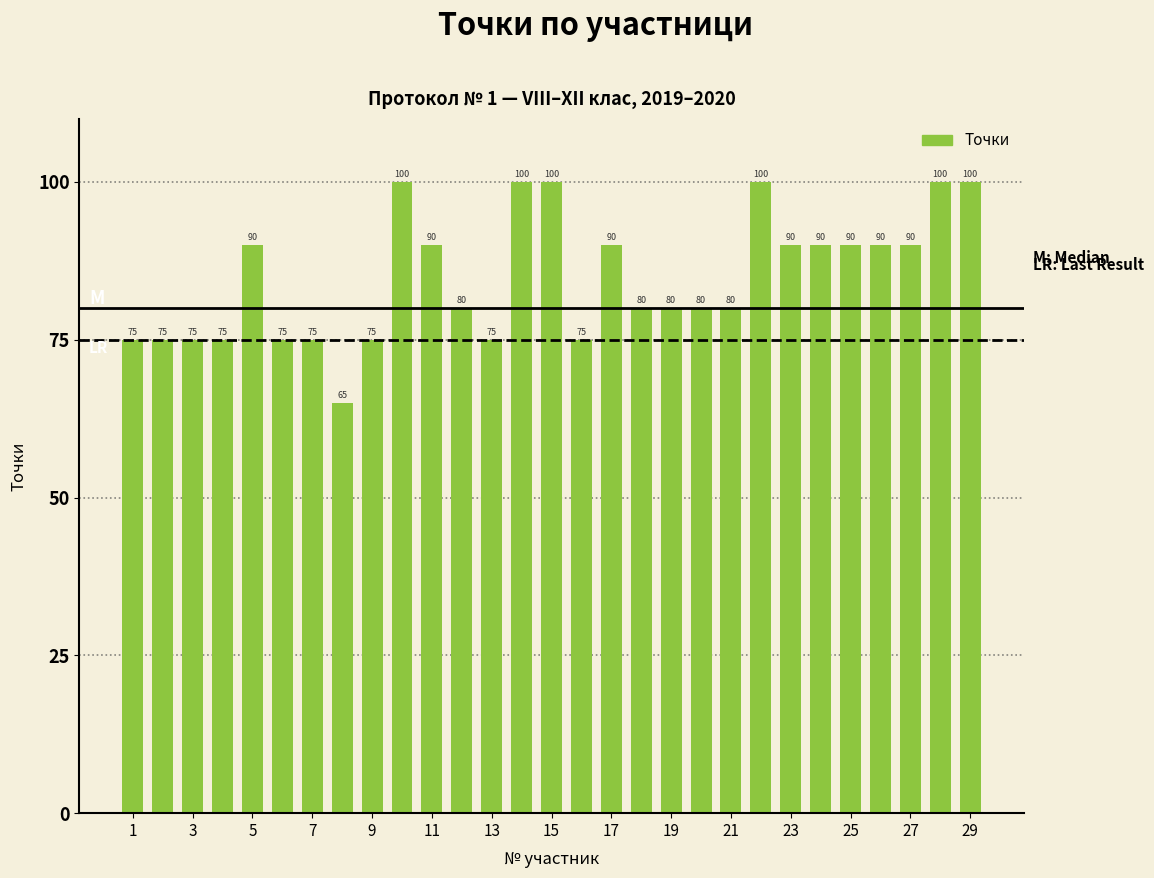

What is the value of the 9th bar from the left?

75